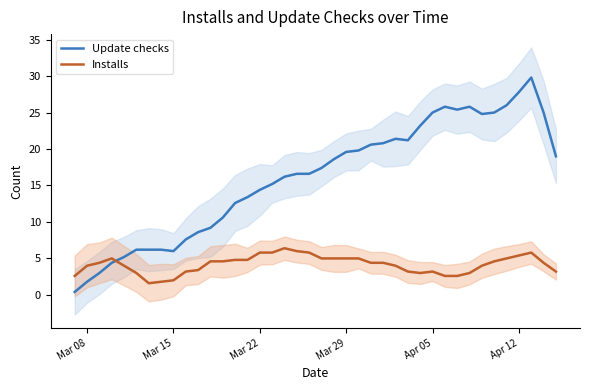

Reading left to right, extract all data points from this chart.

Update checks: 0.4	1.8	3.0	4.4	5.2	6.2	6.2	6.2	6.0	7.6	8.6	9.2	10.6	12.6	13.4	14.4	15.2	16.2	16.6	16.6	17.4	18.6	19.6	19.8	20.6	20.8	21.4	21.2	23.2	25.0	25.8	25.4	25.8	24.8	25.0	26.0	27.8	29.8	25.0	19.0
Installs: 2.6	4.0	4.4	5.0	4.0	3.0	1.6	1.8	2.0	3.2	3.4	4.6	4.6	4.8	4.8	5.8	5.8	6.4	6.0	5.8	5.0	5.0	5.0	5.0	4.4	4.4	4.0	3.2	3.0	3.2	2.6	2.6	3.0	4.0	4.6	5.0	5.4	5.8	4.4	3.2